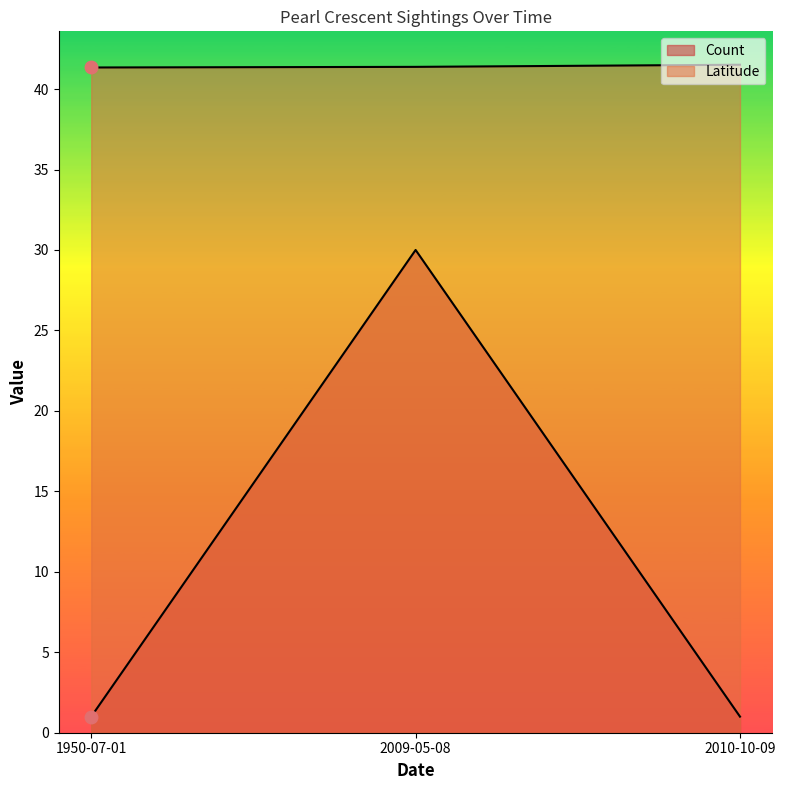

How many lines are shown in the chart?

2